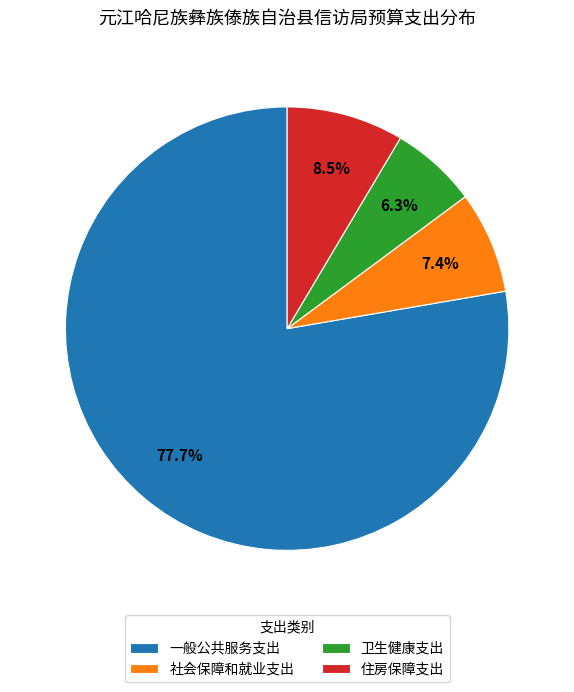

Is 一般公共服务支出 the majority of the pie?

Yes